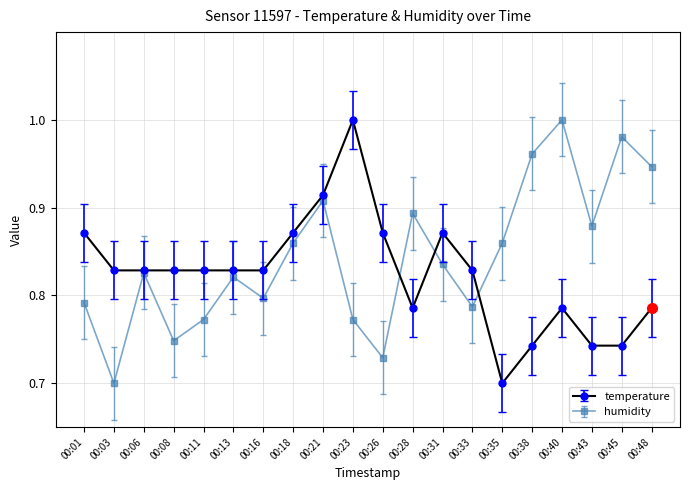

Count the number of data series in this chart.

2